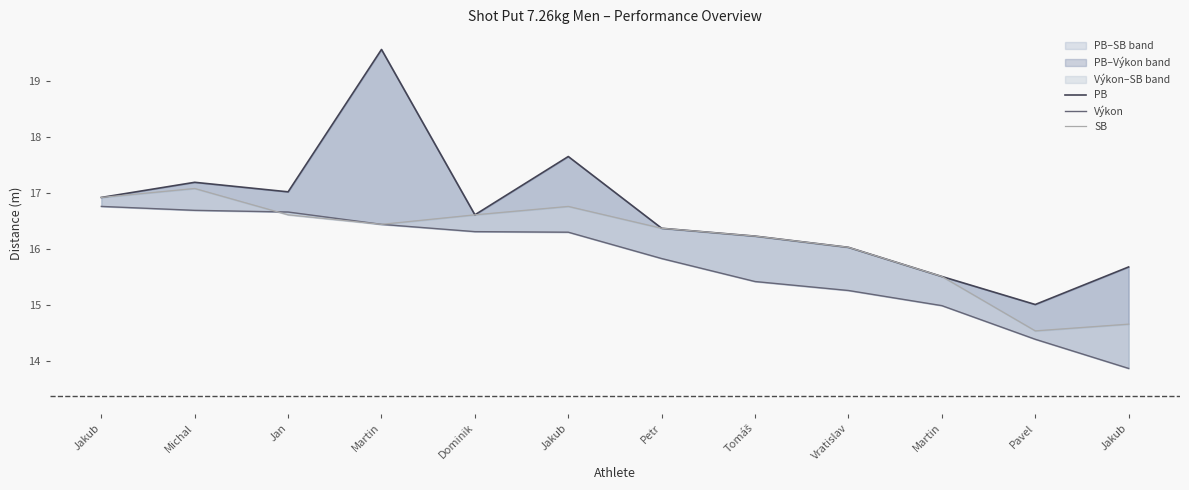

What are all the series names shown in the legend?

PB, Výkon, SB